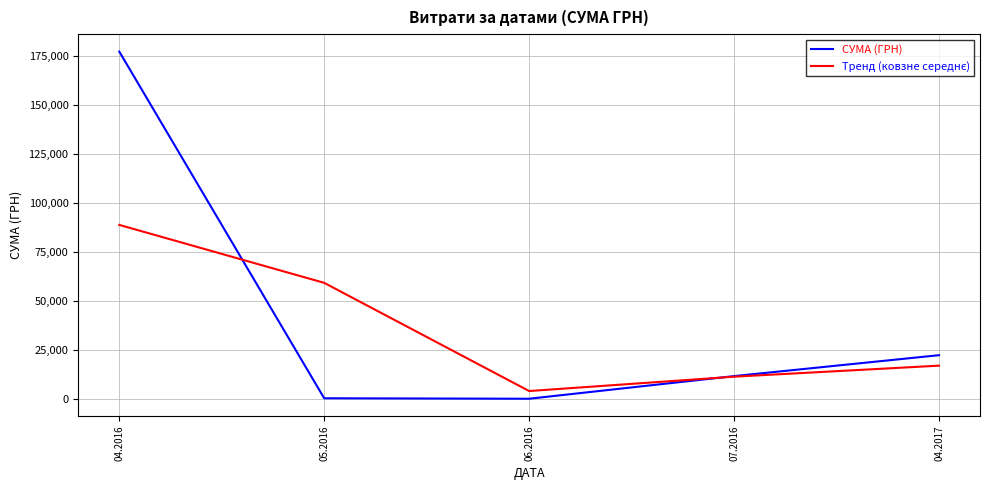

What is the difference between the СУМА (ГРН) values at 04.2017 and 06.2016?

22177.2